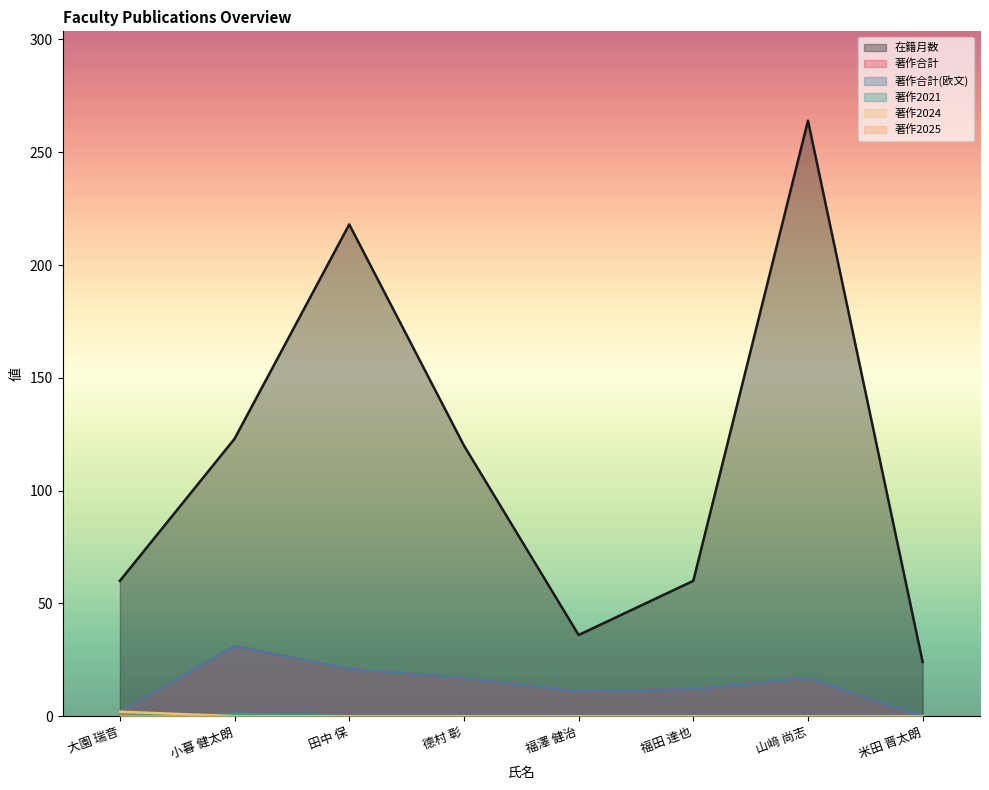

How many lines are shown in the chart?

6